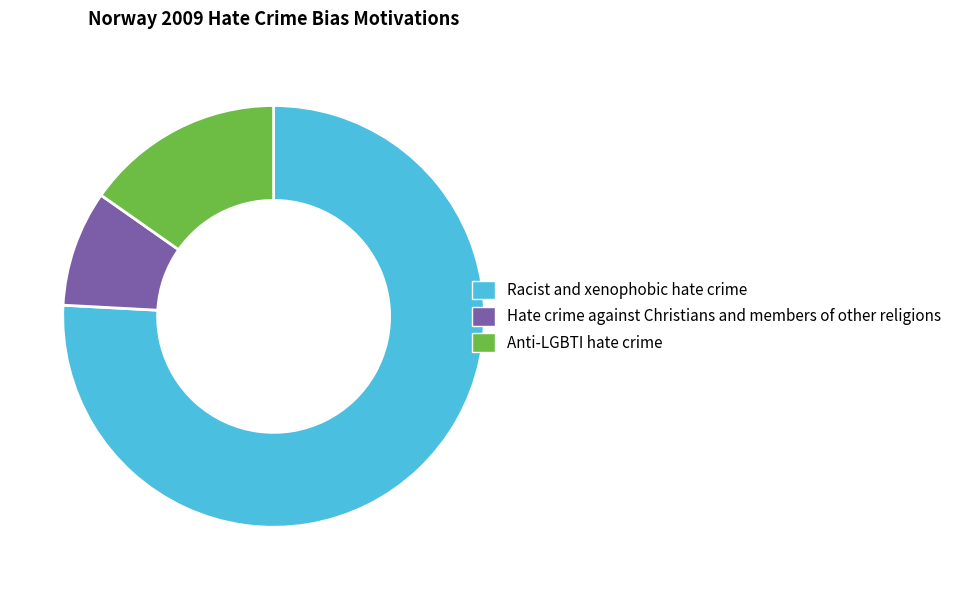

Rank the categories by value from highest to lowest.

Racist and xenophobic hate crime, Anti-LGBTI hate crime, Hate crime against Christians and members of other religions